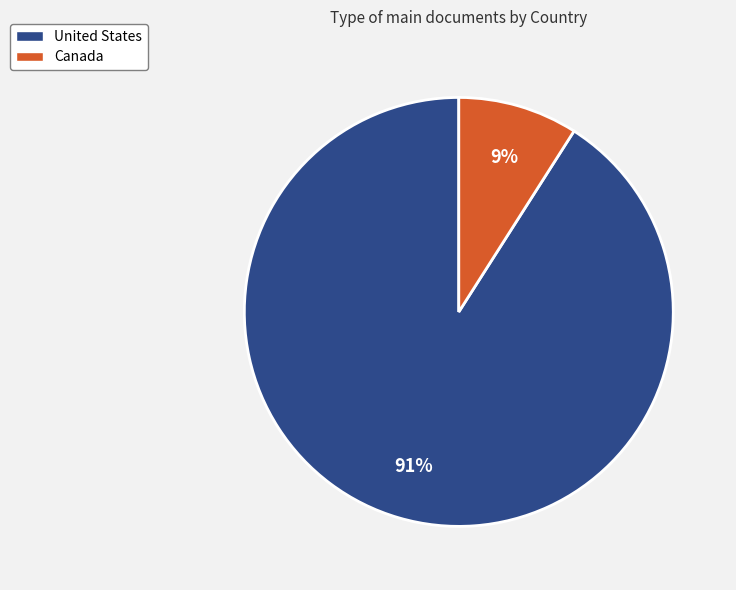

Rank the categories by value from lowest to highest.

Canada, United States